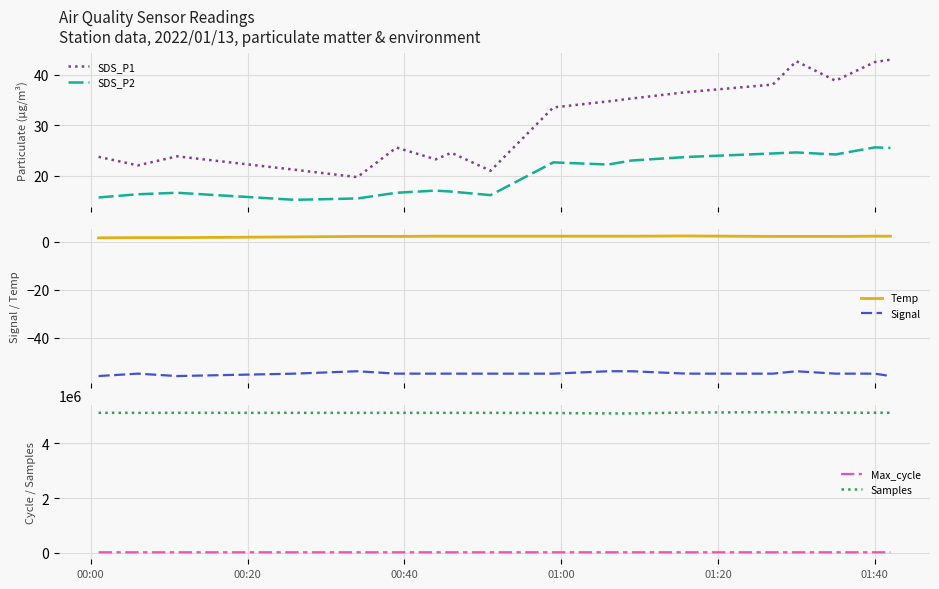

What is the lowest value of the SDS_P1 series?

19.7